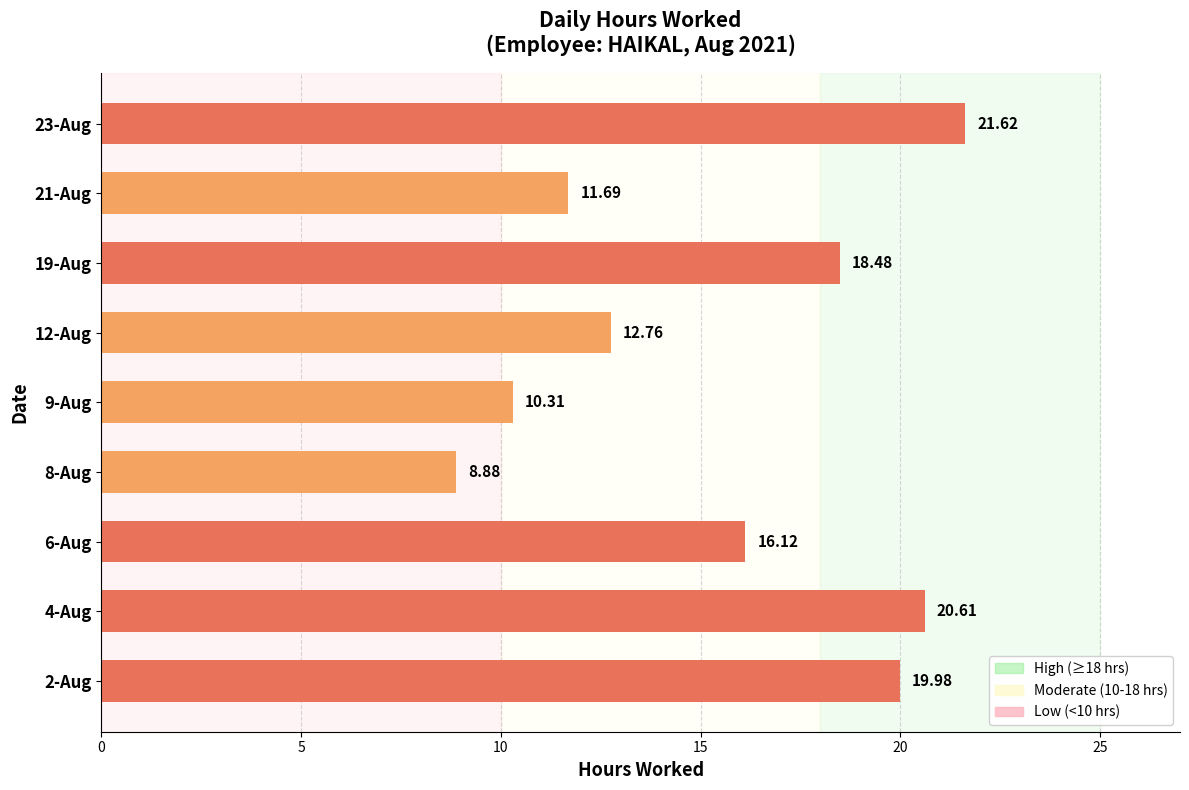

What is the difference between the second highest and second lowest values?

10.3